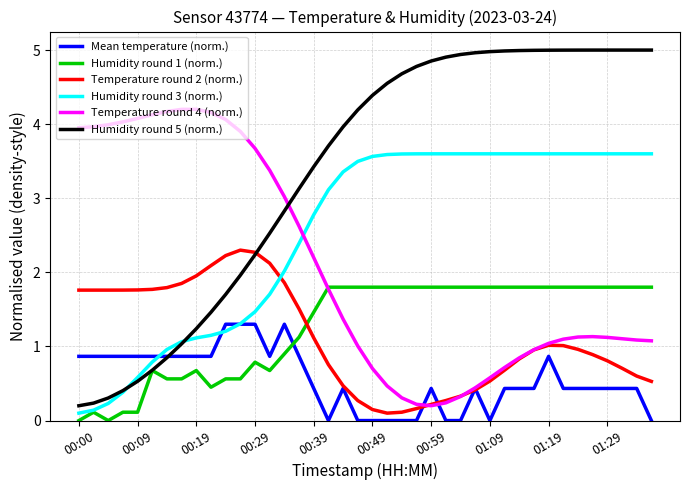

Rank the series by their maximum value, from lowest to highest.

Mean temperature (norm.), Humidity round 1 (norm.), Temperature round 2 (norm.), Humidity round 3 (norm.), Temperature round 4 (norm.), Humidity round 5 (norm.)